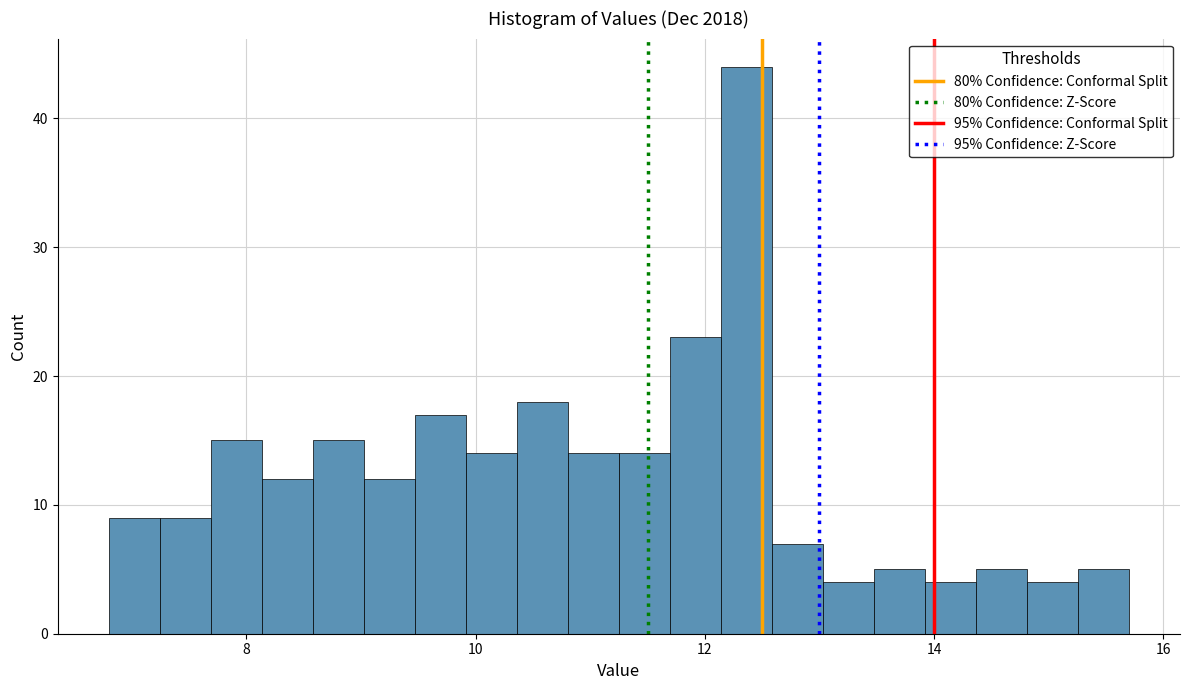

Around what value on the x-axis is the tallest bar? Give the approximate position of its centre, as read against the axis.

12.4